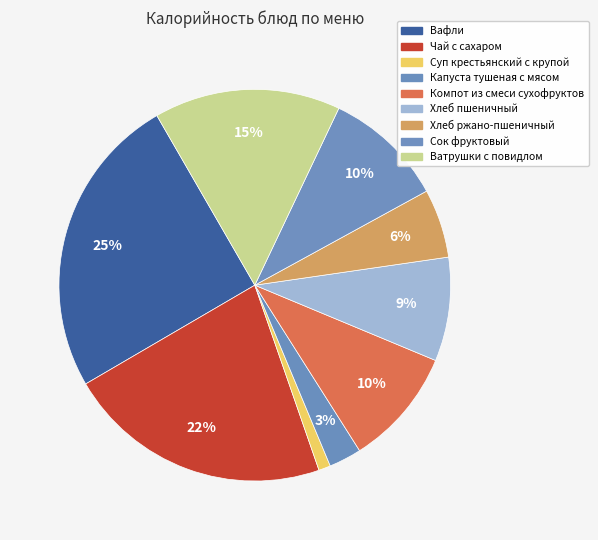

What is the ratio of the value at Сок фруктовый to the value at Хлеб пшеничный?

1.2